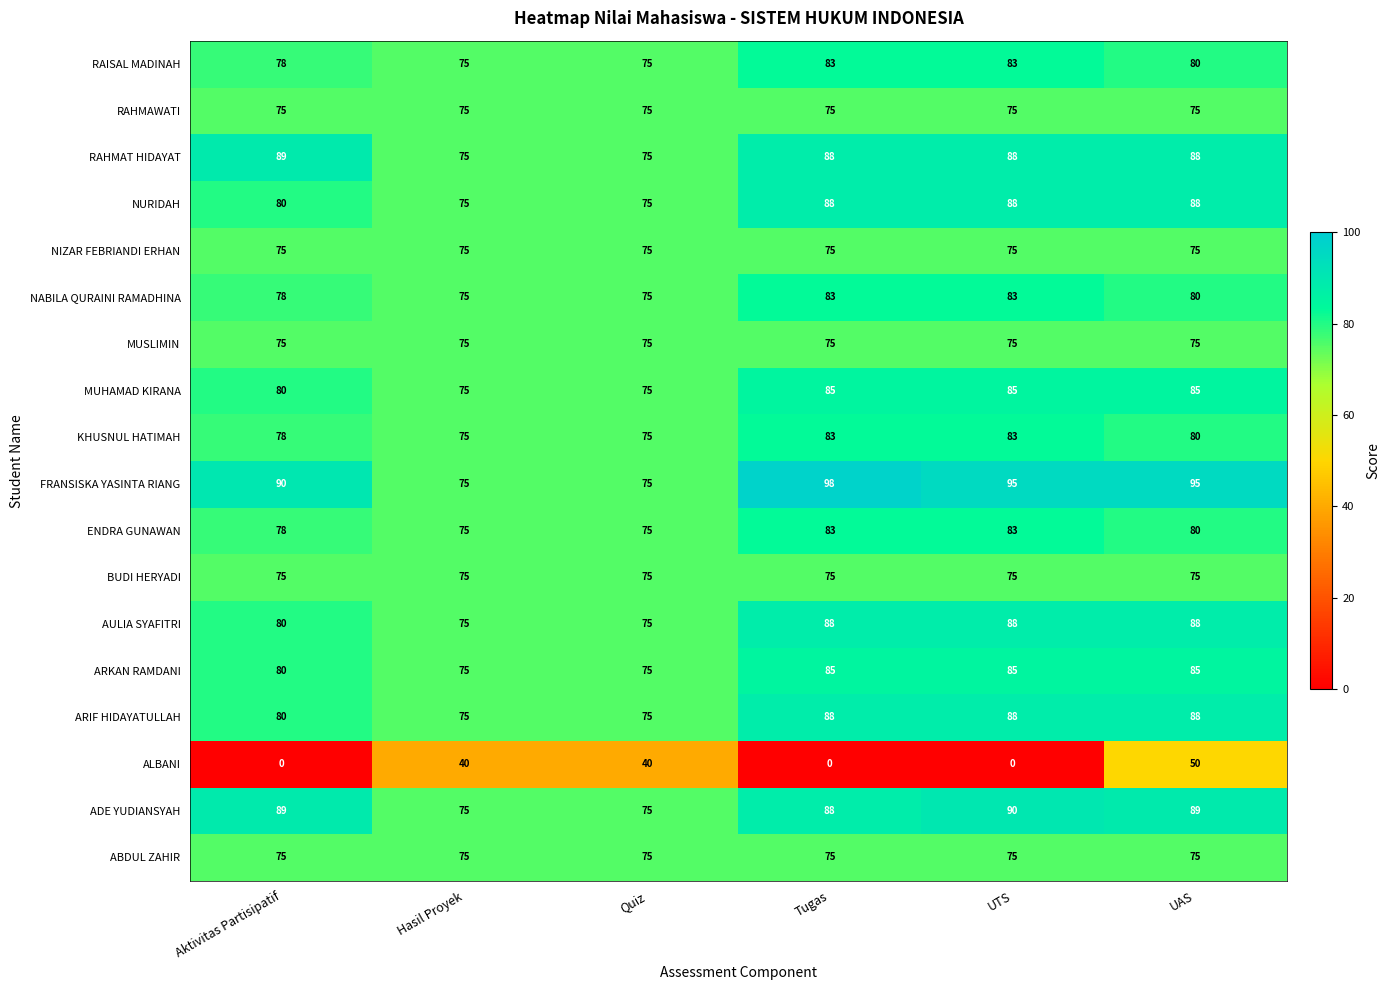

True or false: RAISAL MADINAH has a value of 80 at UAS.

True